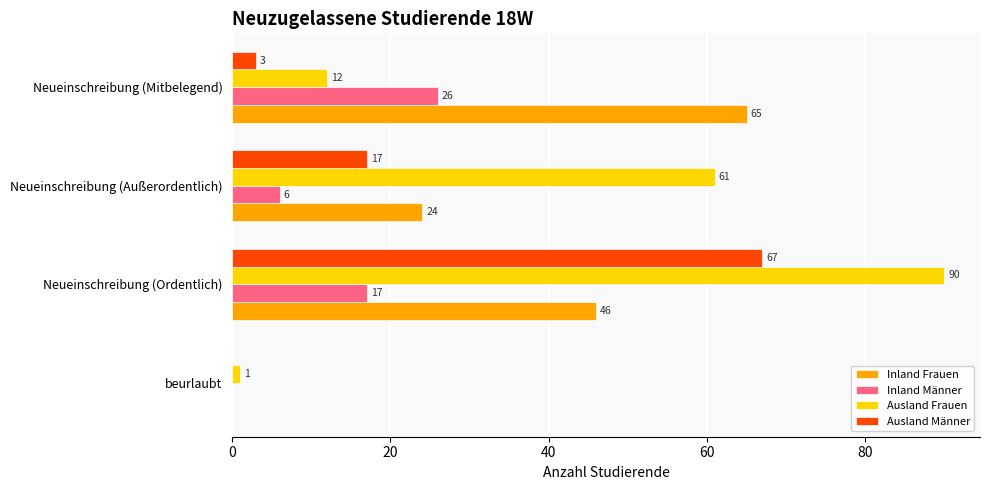

What is the highest value of the Ausland Frauen series?

90